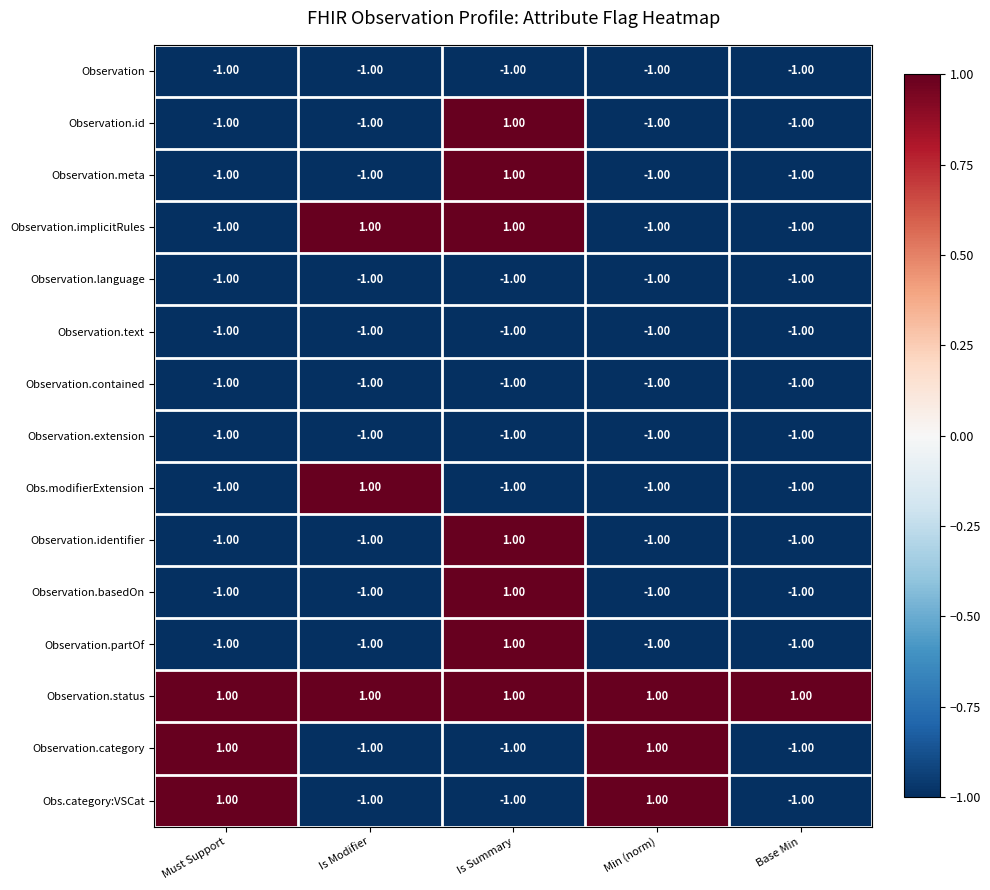

At which category is the sum across all series the highest?

Is Summary